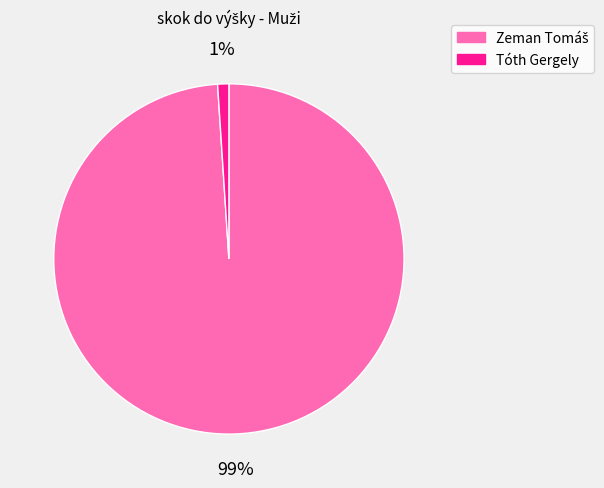

To the nearest percent, what is the average slice percentage?

50%